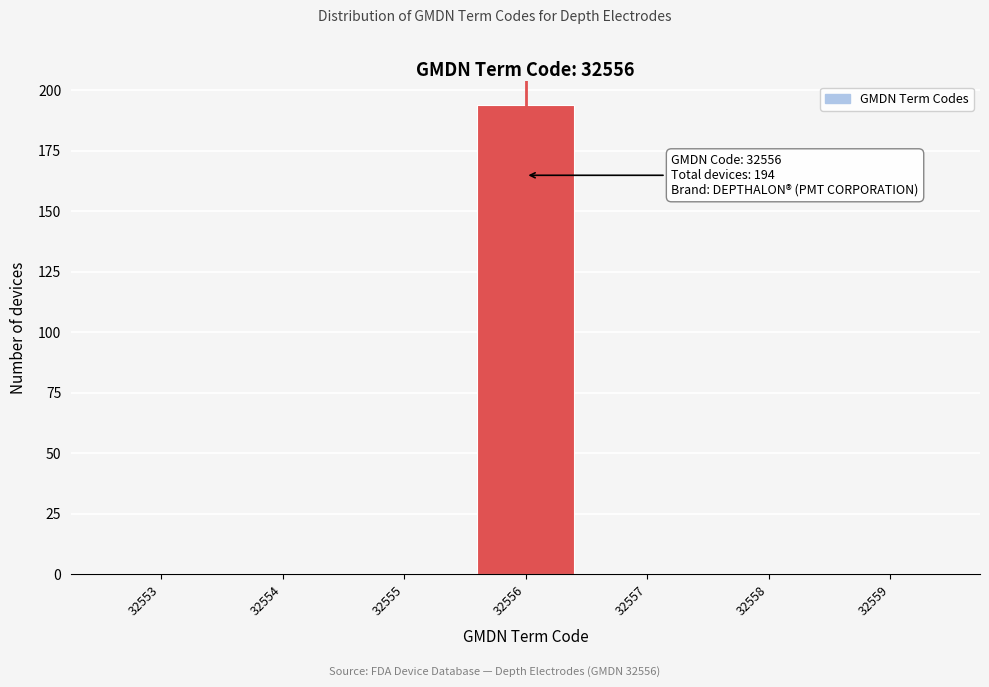

Over which range of the x-axis is the bar tallest?

32555.5 to 32556.5